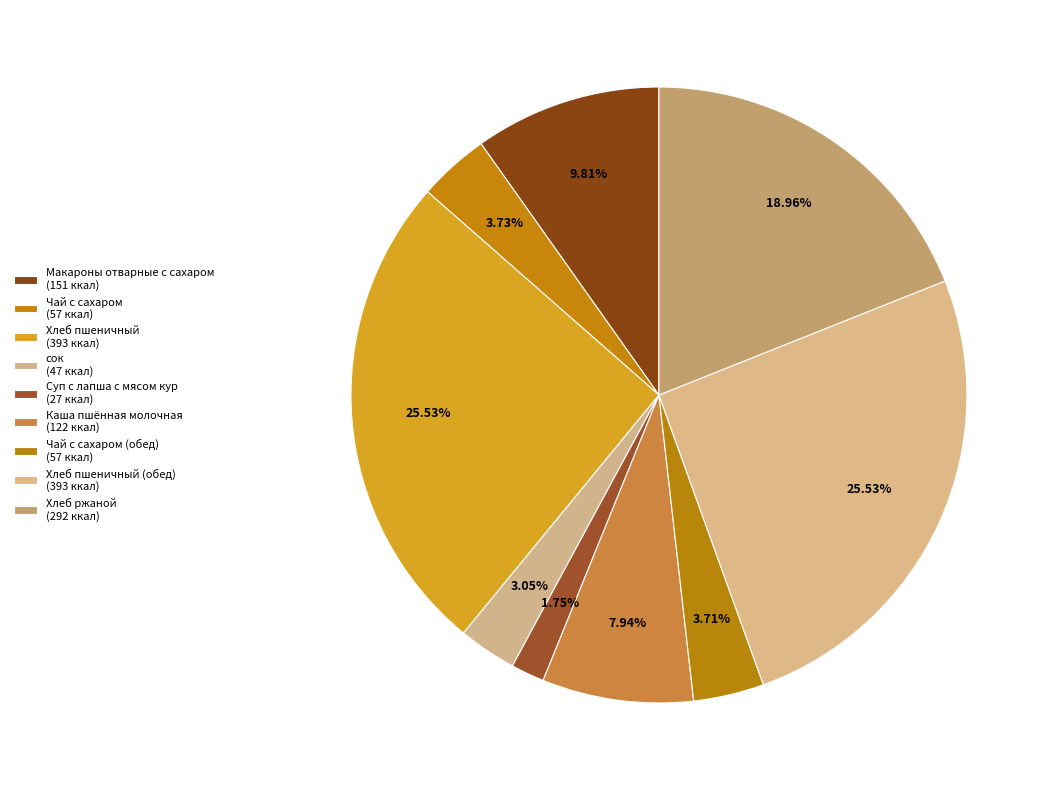

To the nearest percent, what is the average slice percentage?

11%